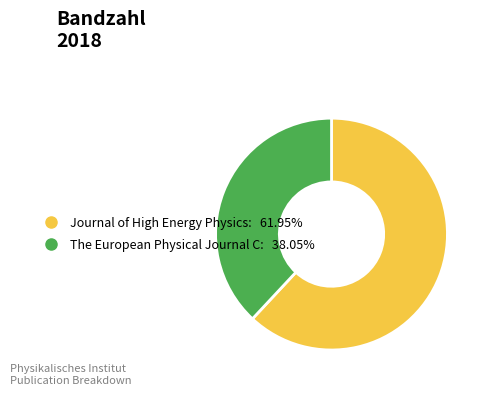

Is the sum of The European Physical Journal C and Journal of High Energy Physics greater than half?

Yes